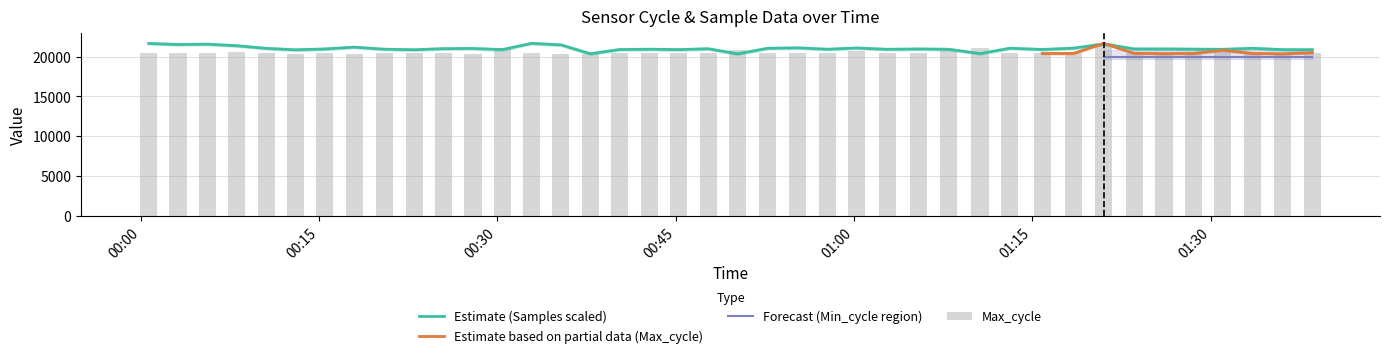

What is the minimum value for Estimate (Samples scaled)?

20355.0